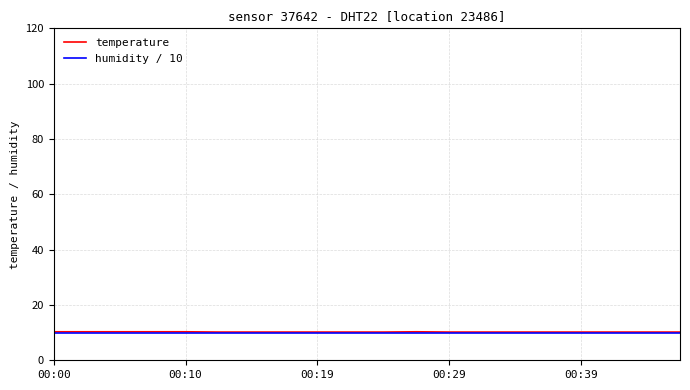

Which series has the widest spread of values?

temperature